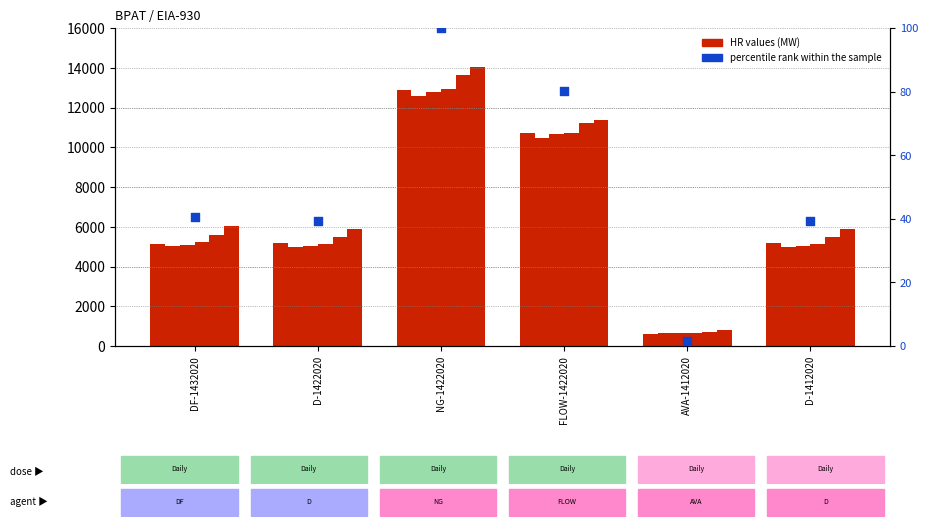

At which category is the sum across all series the highest?

NG-1422020